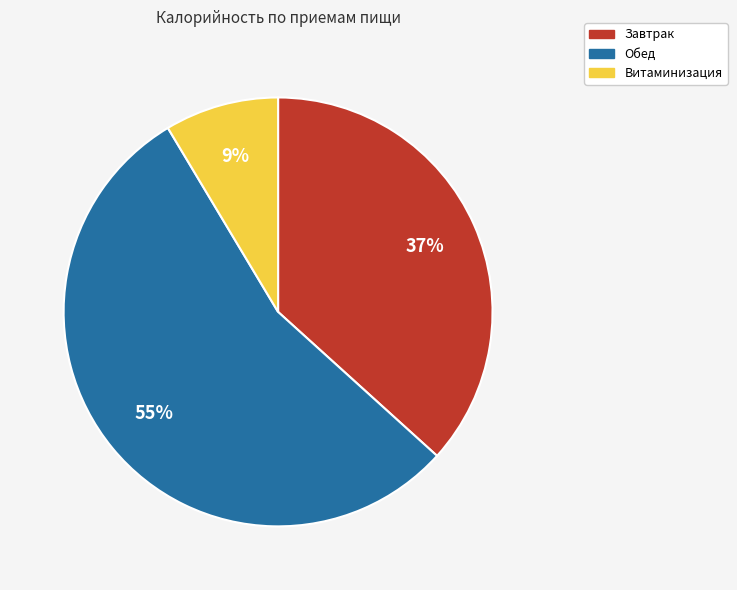

Combined, do Обед and Витаминизация account for over 50%?

Yes